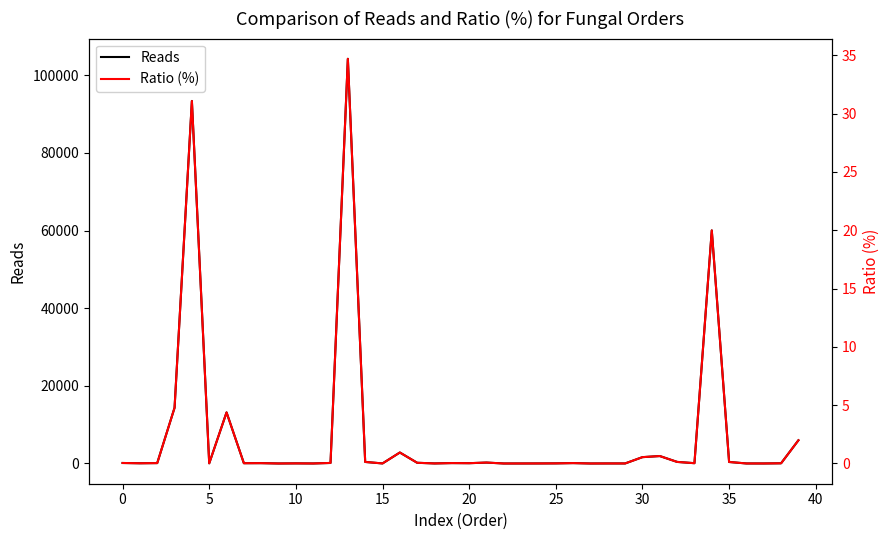

True or false: Ratio (%) has a value of 27.0 at 34.

False